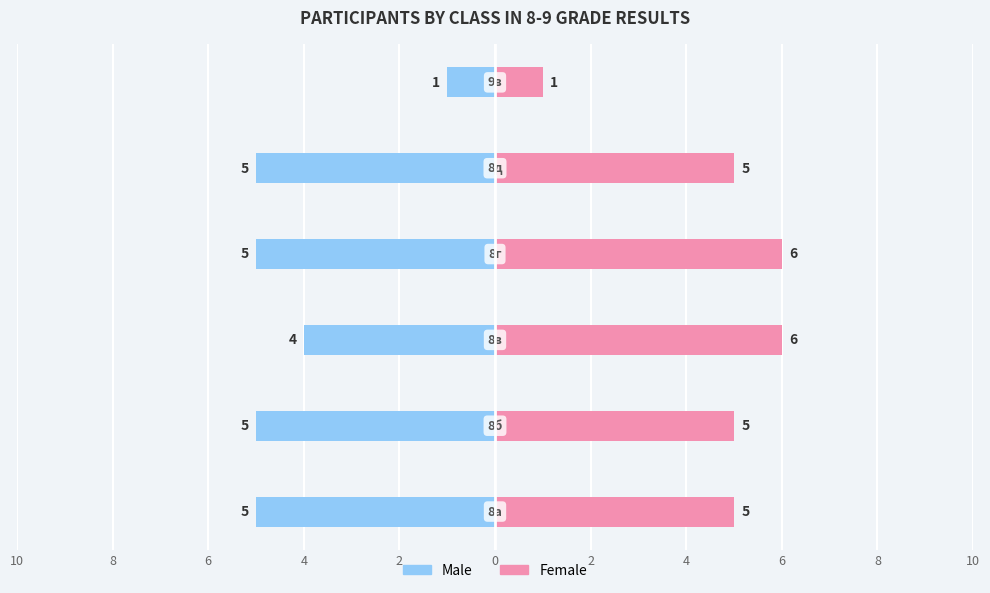

What is the total value across all series at 4?

1